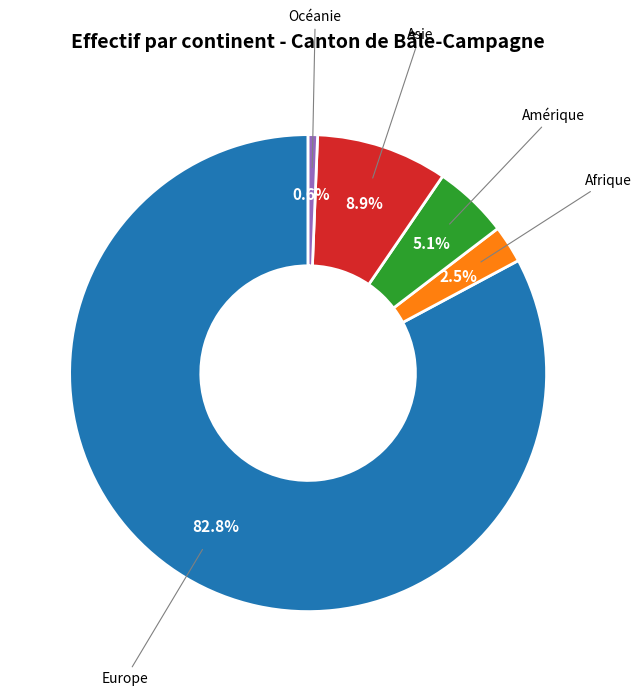

To the nearest percent, what is the average slice percentage?

20%